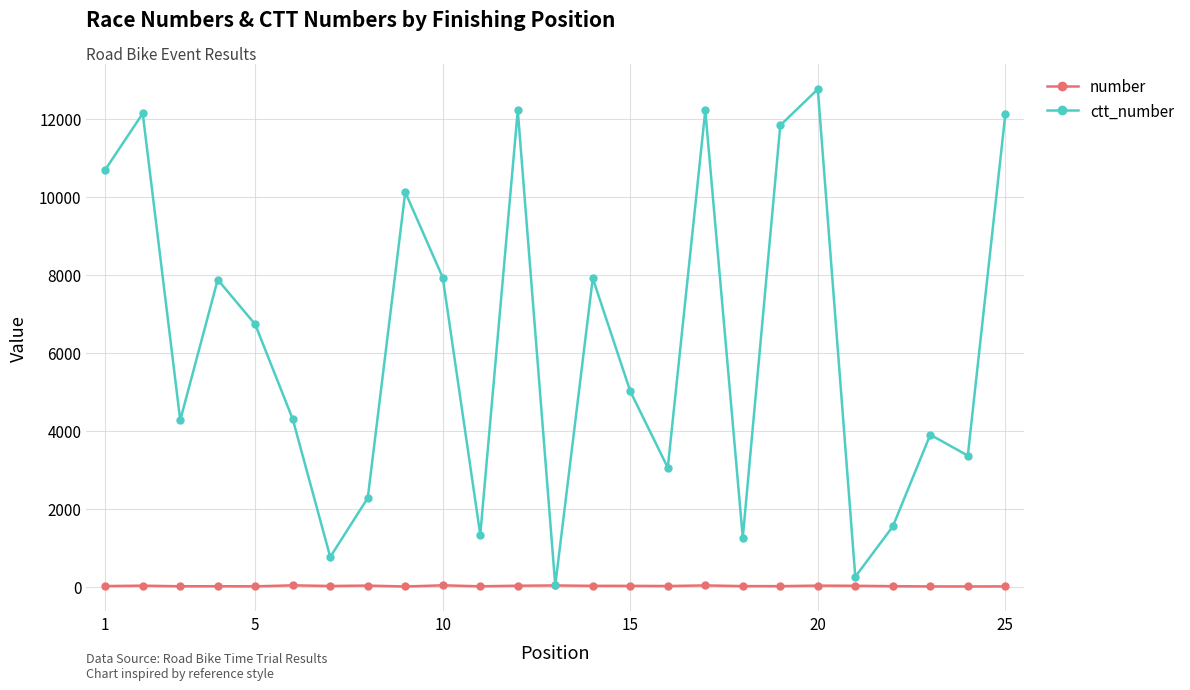

True or false: ctt_number has more than 1 interior local peaks.

True